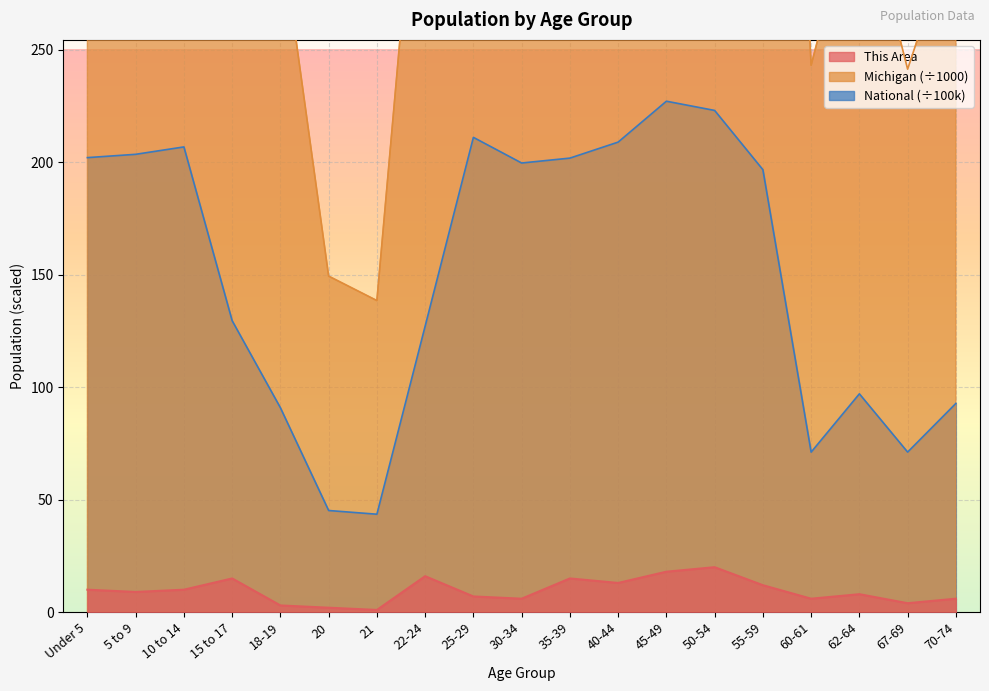

How many lines are shown in the chart?

3